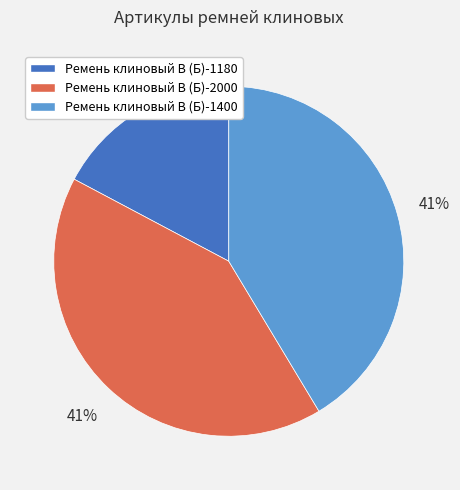

Which category has the smallest portion of the pie?

Ремень клиновый В (Б)-1180